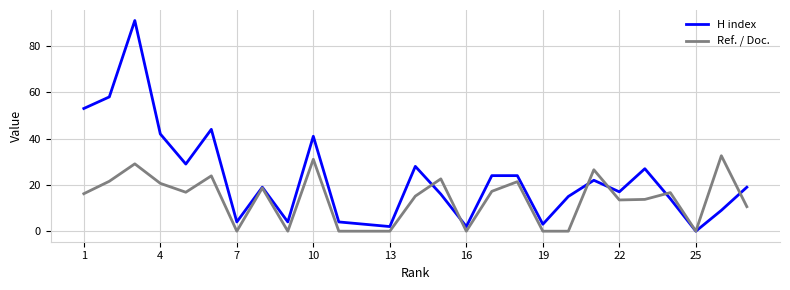

What is the maximum value for Ref. / Doc.?

32.6